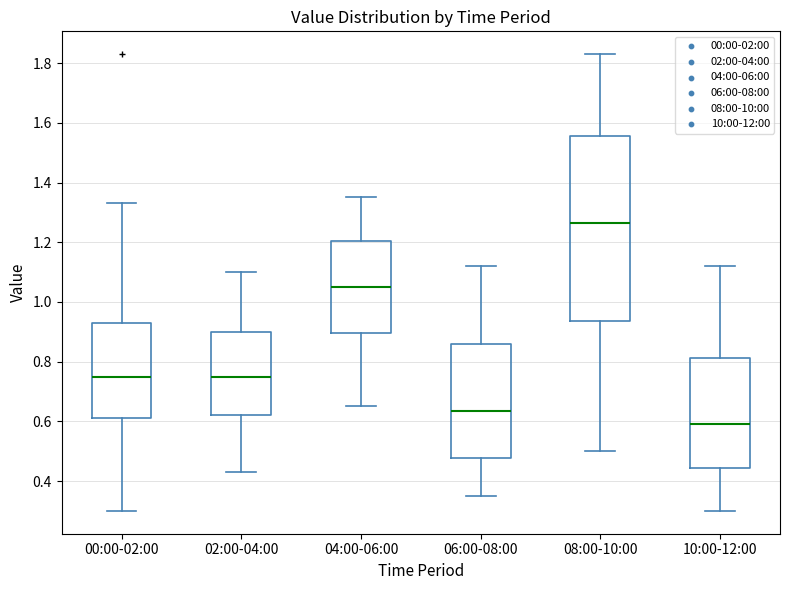

Comparing the boxes themselves (not the whiskers), which one is the tallest?

08:00-10:00